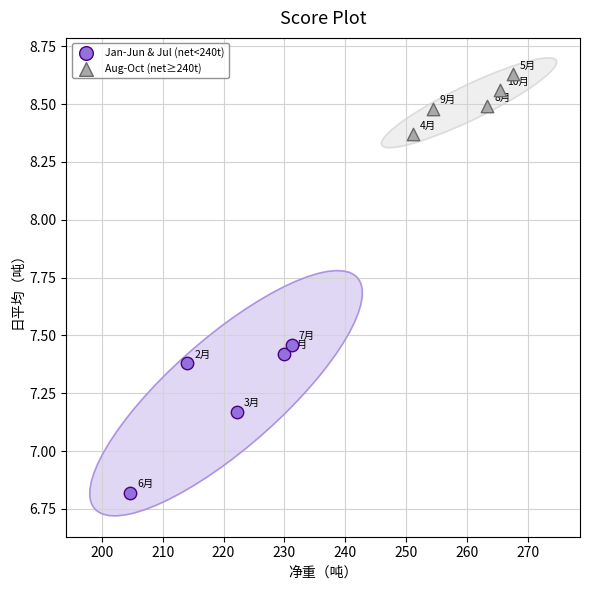

Which series contains the lowest Y value?

Jan-Jun & Jul (net<240t)